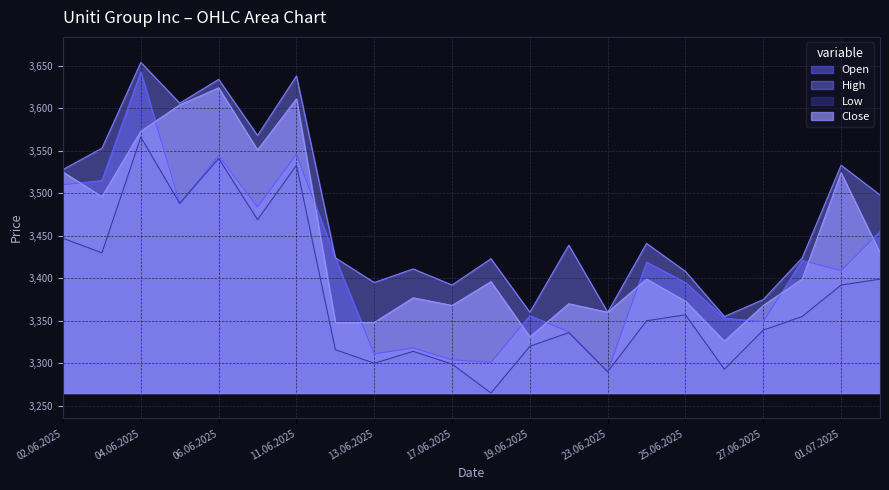

The Low series shows 2041 at 13.06.2025. True or false?

False